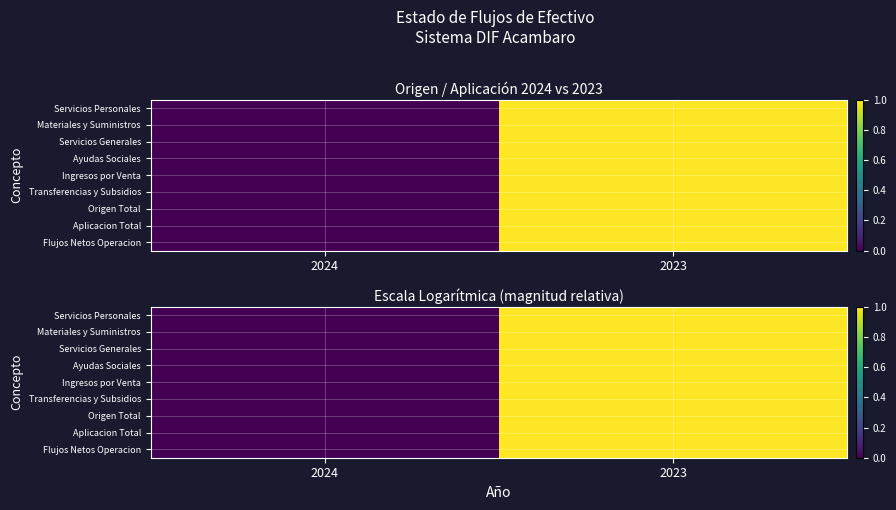

Is the value of Flujos Netos Operacion at 2024 greater than the value of Origen Total at 2024?

No